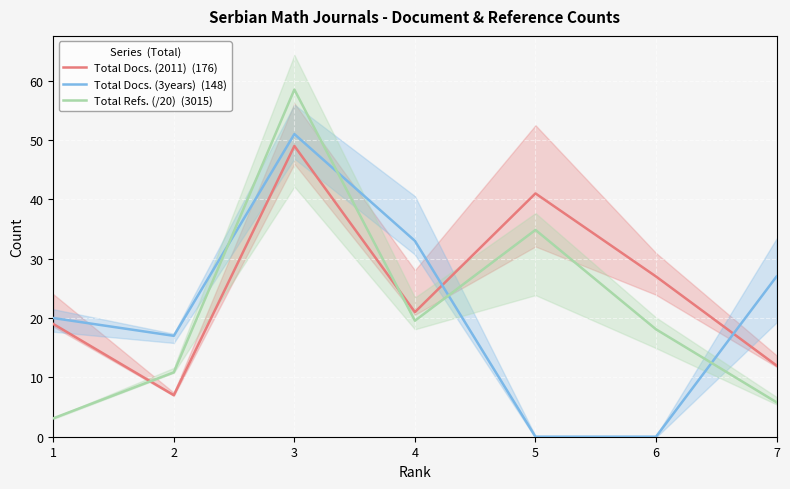

Reading left to right, what are all the values shown in this chart?

Total Docs. (2011)  (176): 19.0	7.0	49.0	21.0	41.0	27.0	12.0
Total Docs. (3years)  (148): 20.0	17.0	51.0	33.0	0.0	0.0	27.0
Total Refs. (/20)  (3015): 3.1	10.8	58.5	19.6	34.9	18.1	5.8